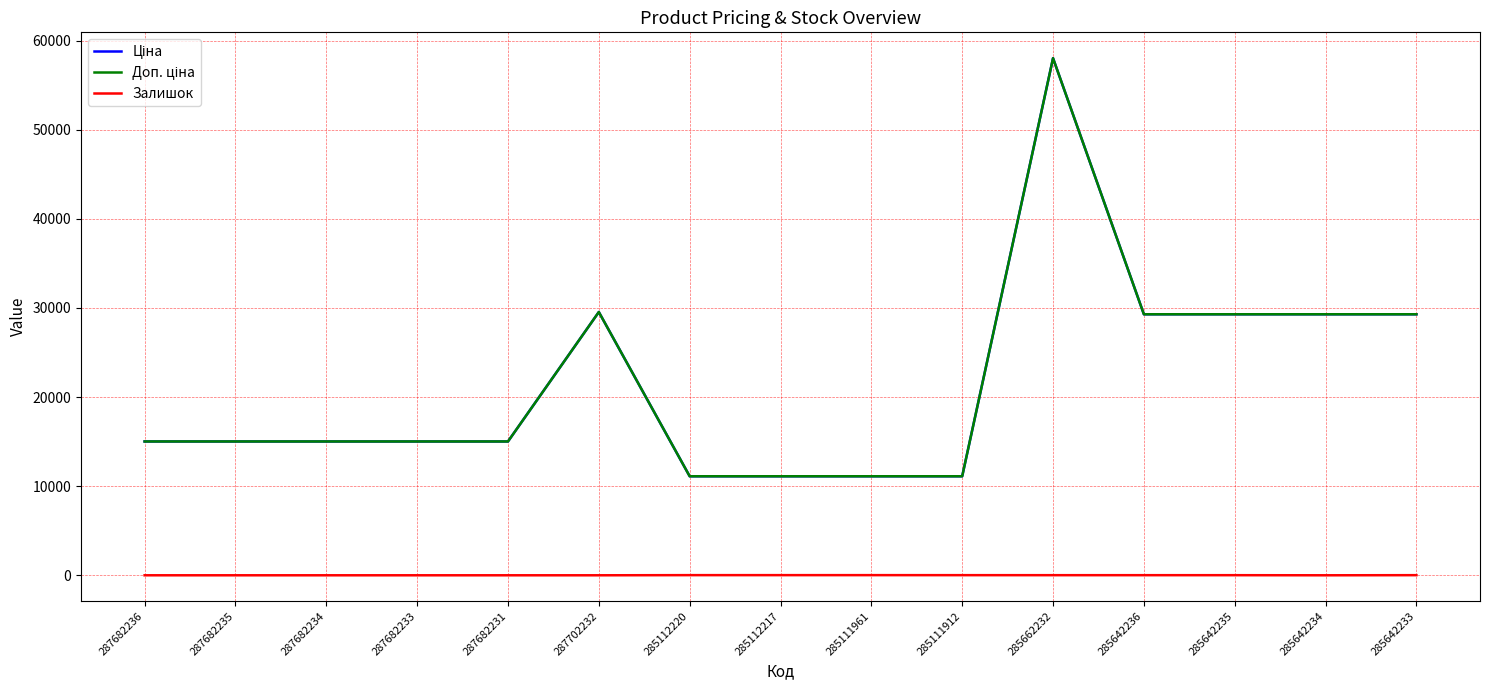

What is the difference between the Залишок values at 285111961 and 287682235?

17.0